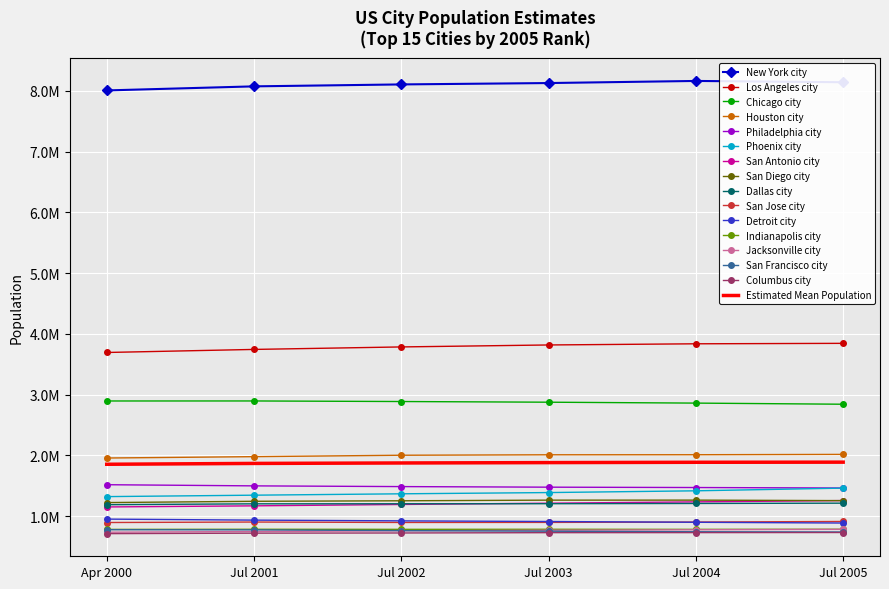

What are all the series names shown in the legend?

New York city, Los Angeles city, Chicago city, Houston city, Philadelphia city, Phoenix city, San Antonio city, San Diego city, Dallas city, San Jose city, Detroit city, Indianapolis city, Jacksonville city, San Francisco city, Columbus city, Estimated Mean Population